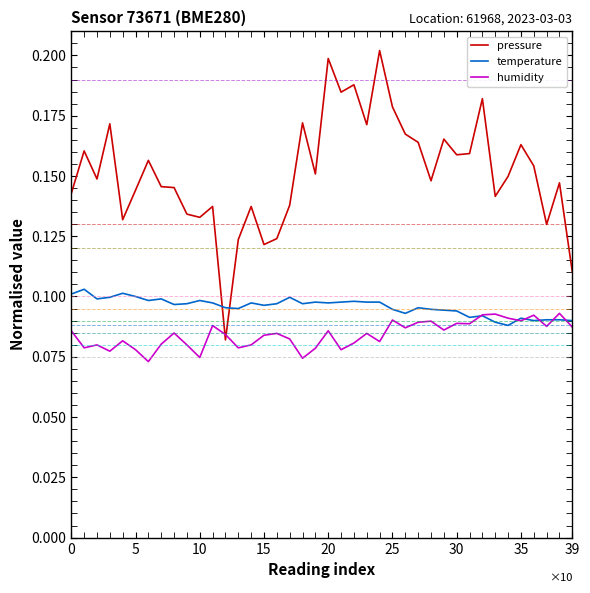

Does the chart have visible grid lines?

No